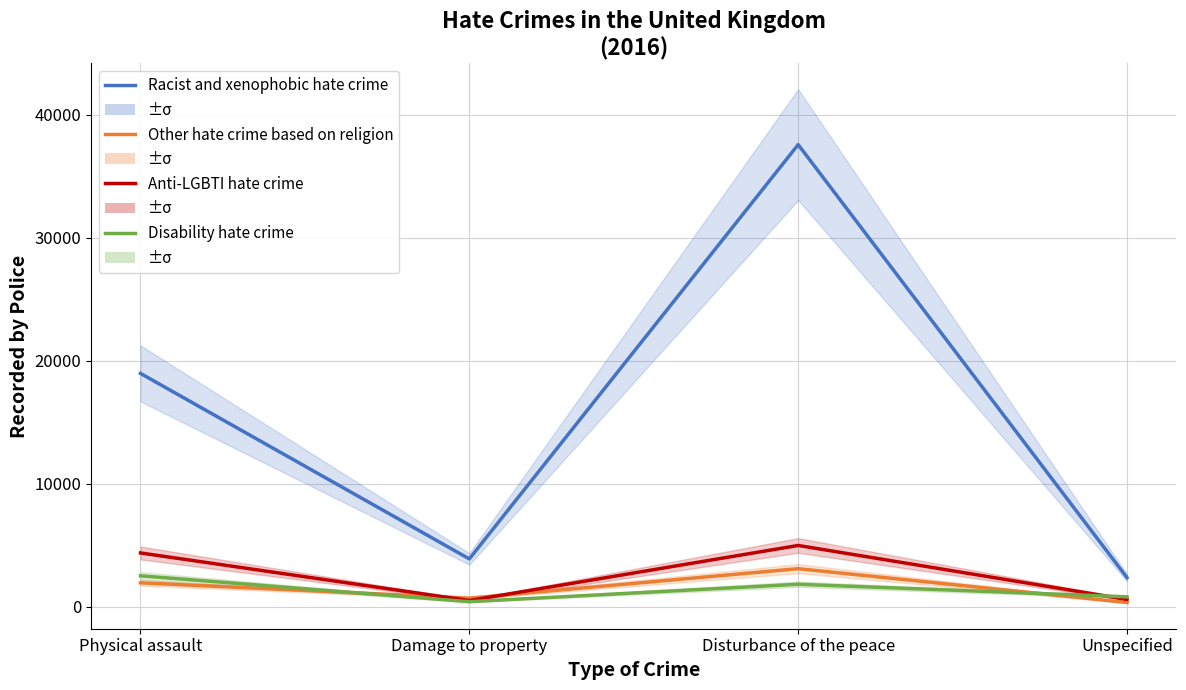

Does the chart have visible grid lines?

Yes